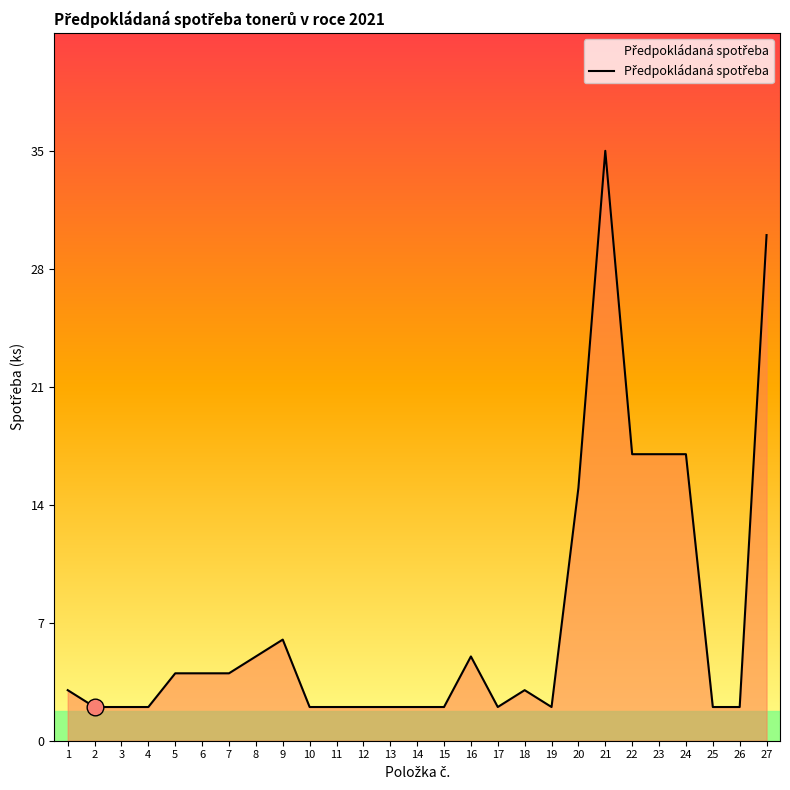

How many categories are shown in the chart?

27